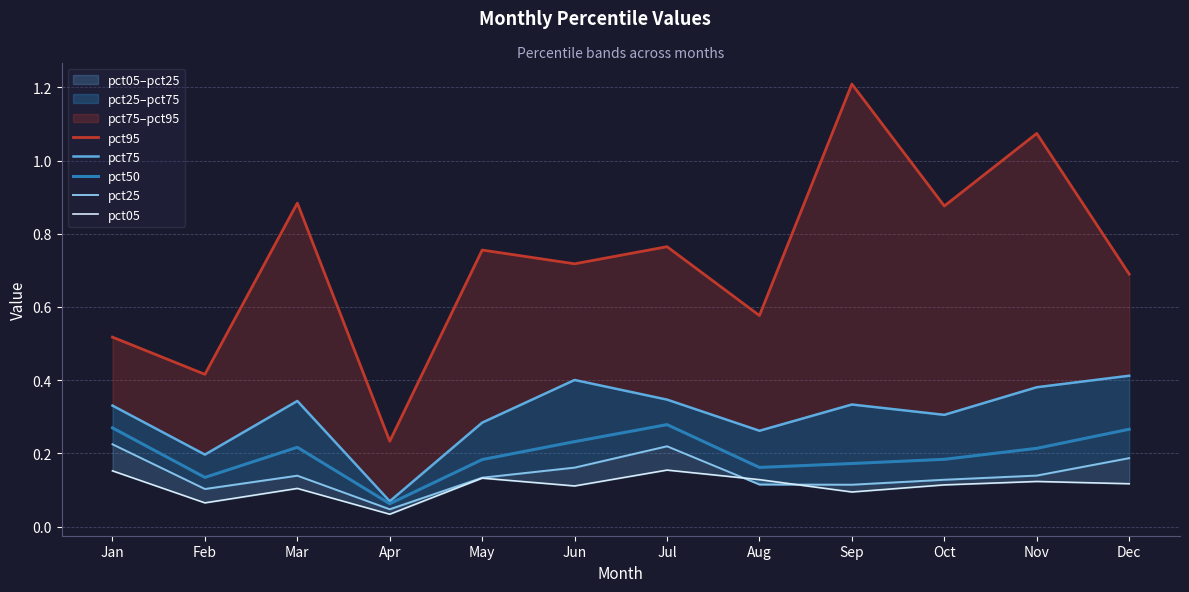

What is the value of the pct50 point at the 10th from the left?

0.2